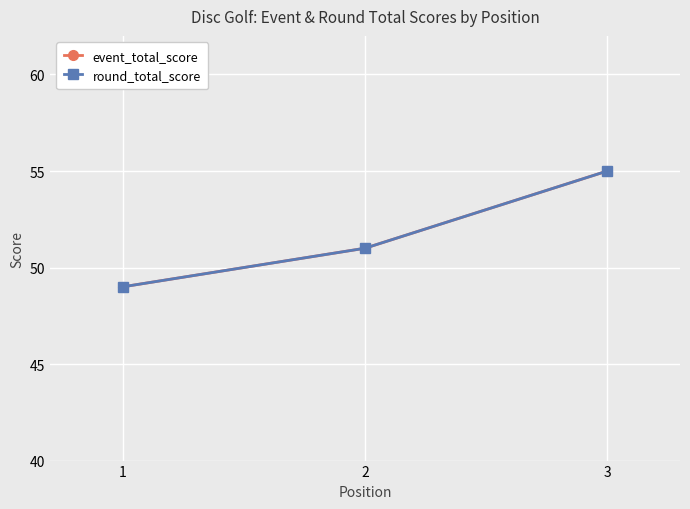

What is the value of the round_total_score point at the 1st from the left?

49